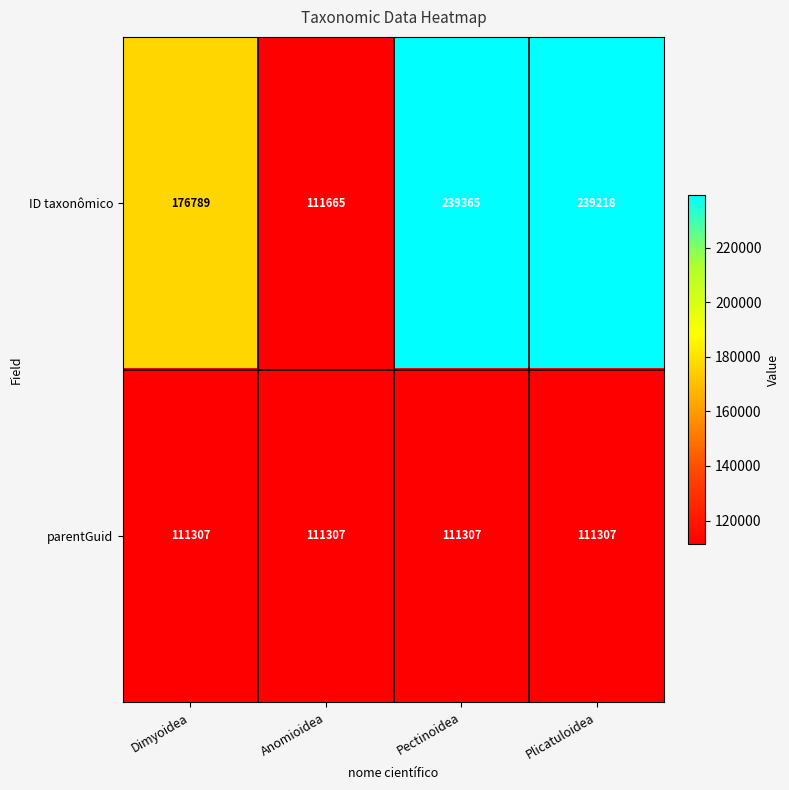

Reading left to right, list all the values displayed in this chart.

ID taxonômico: 176789	111665	239365	239218
parentGuid: 111307	111307	111307	111307